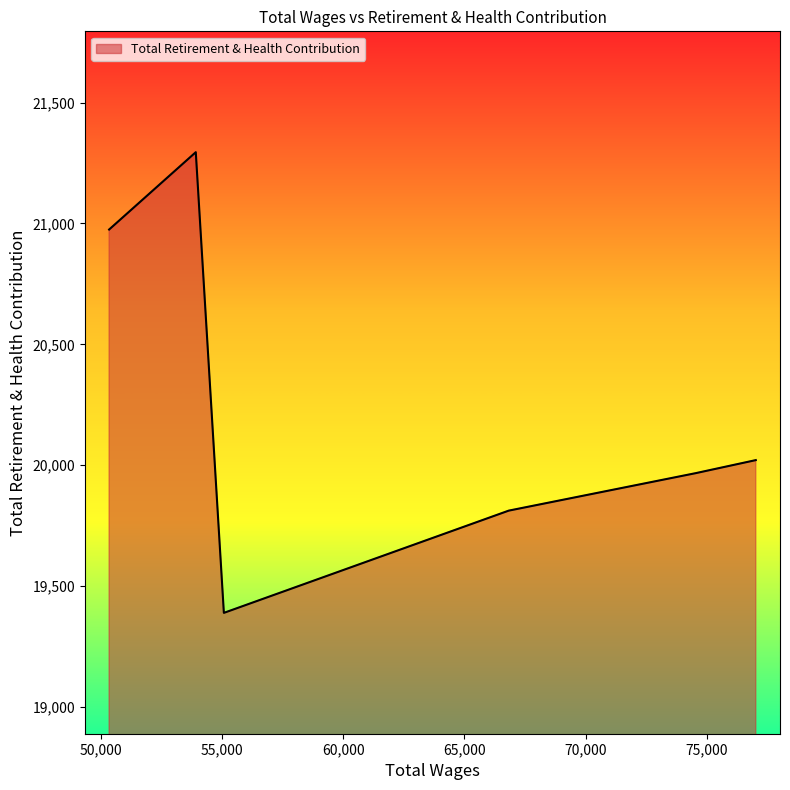

What is the minimum value shown in the chart?

19389